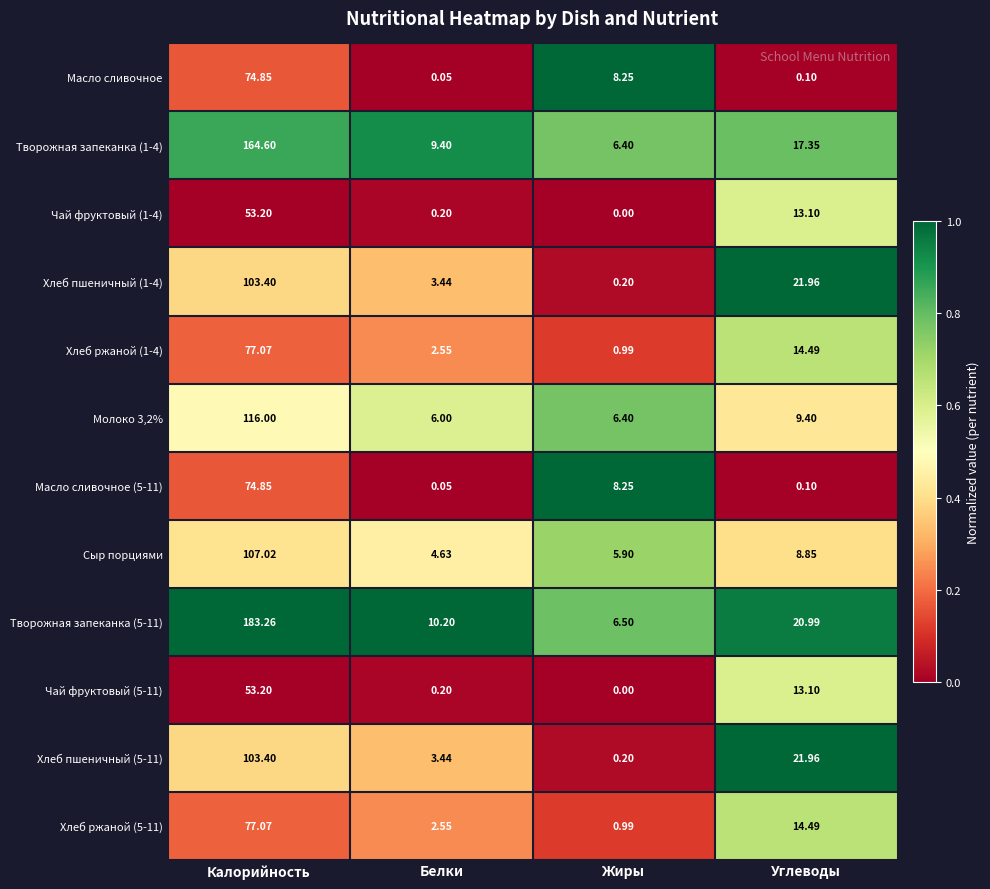

Which category has the highest value in the Сыр порциями series?

Калорийность